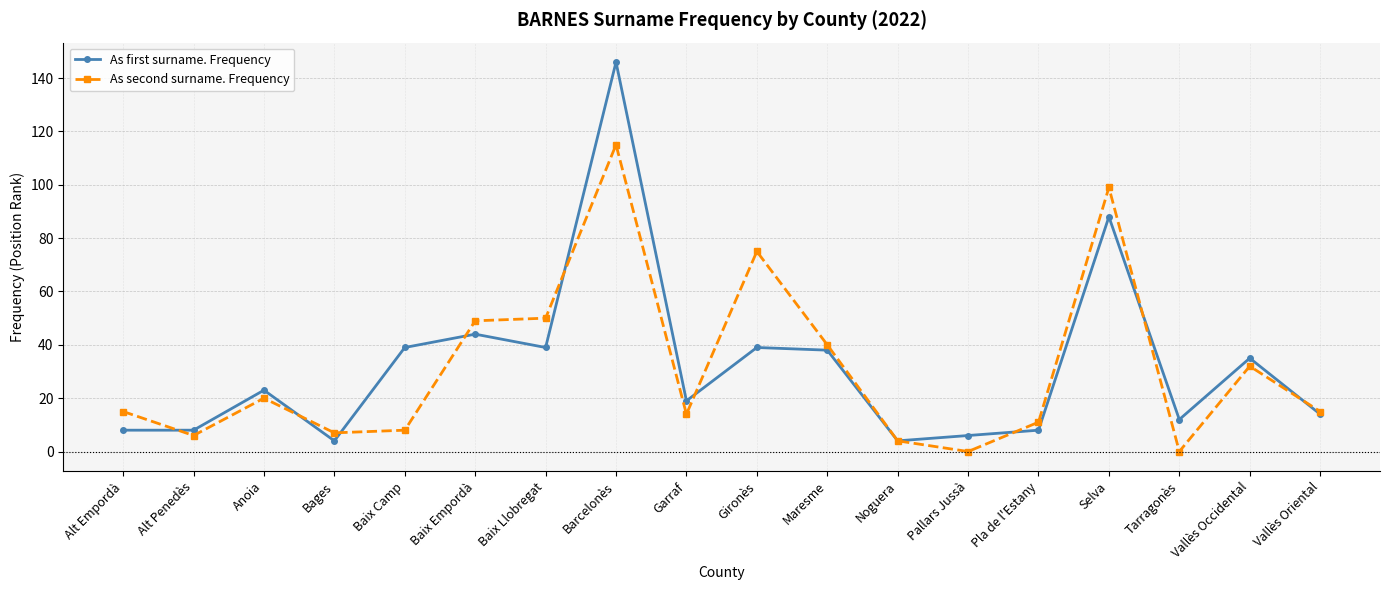

How many data points does each series have?

18